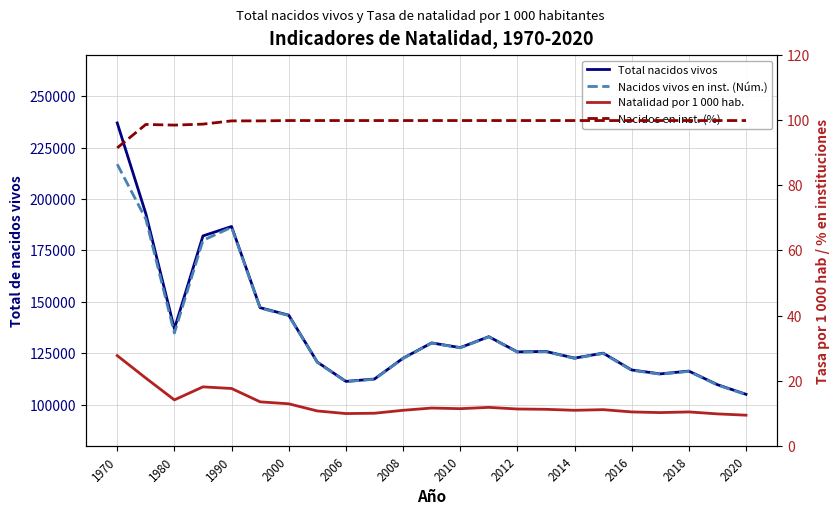

Between 2006 and 17, which series saw the biggest shift?

Total nacidos vivos